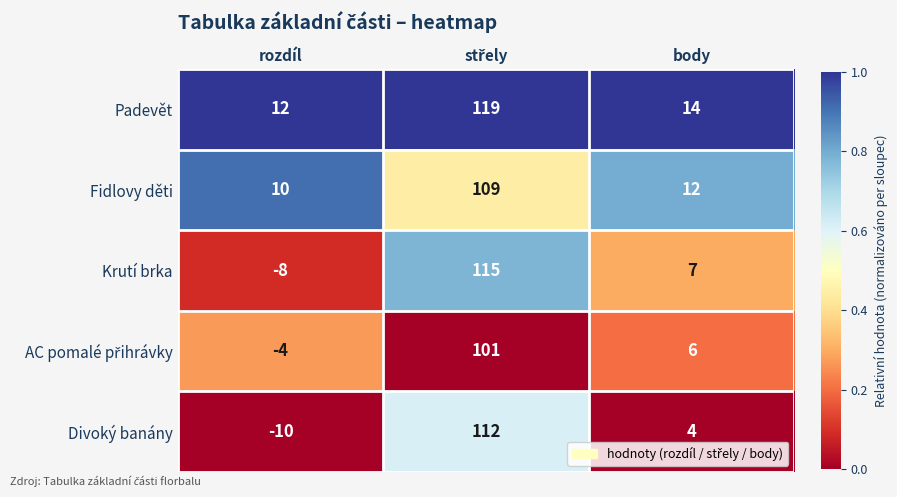

What value does the Divoký banány series have at body?

4